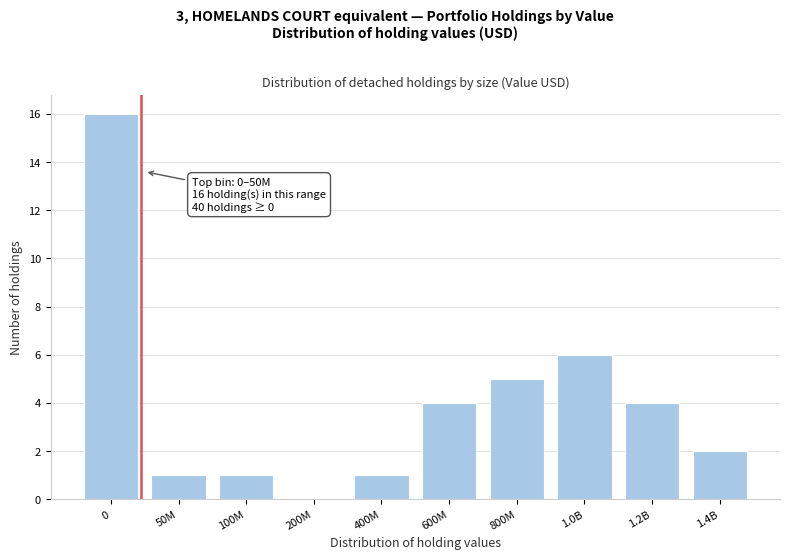

Reading left to right, extract all data points from this chart.

0=16	50M=1	100M=1	200M=0	400M=1	600M=4	800M=5	1.0B=6	1.2B=4	1.4B=2